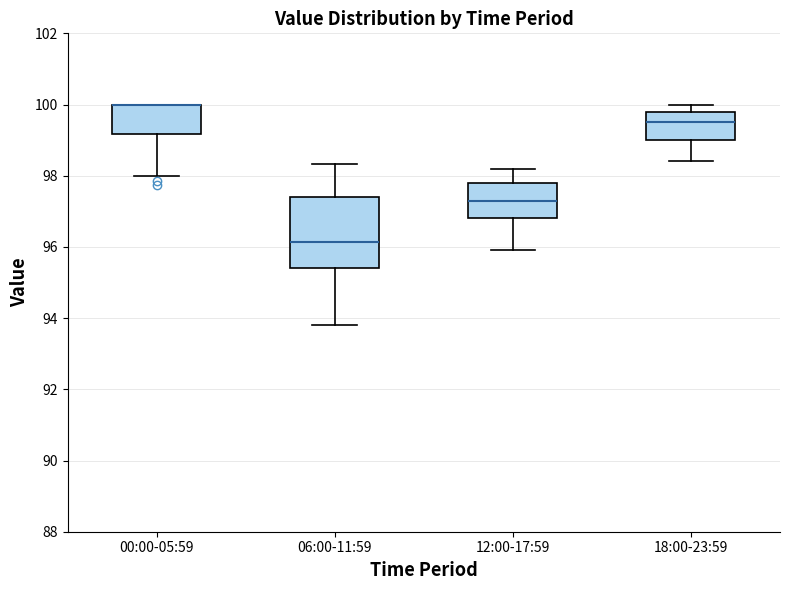

Where is the upper edge of the box for 06:00-11:59 on the y-axis? The values are not printed on the chart, so give them approximately, as read against the axis.

97.4